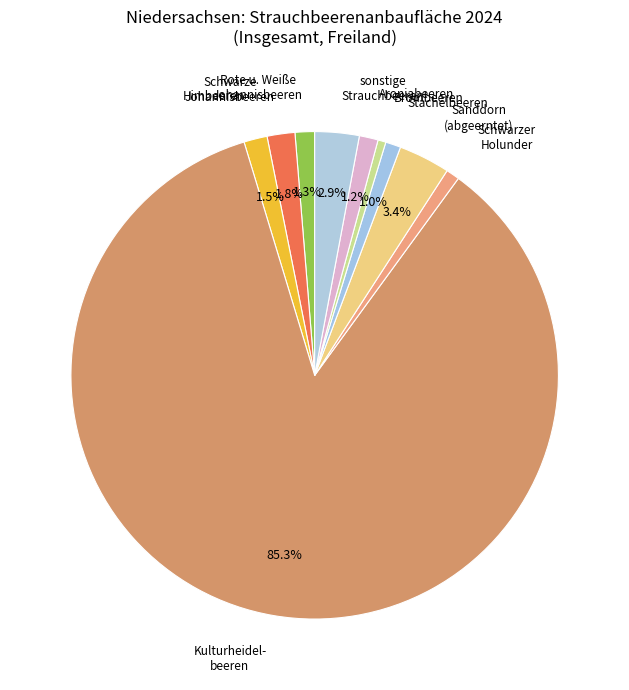

Between sonstige Strauchbeeren and Himbeeren, which is larger?

sonstige Strauchbeeren